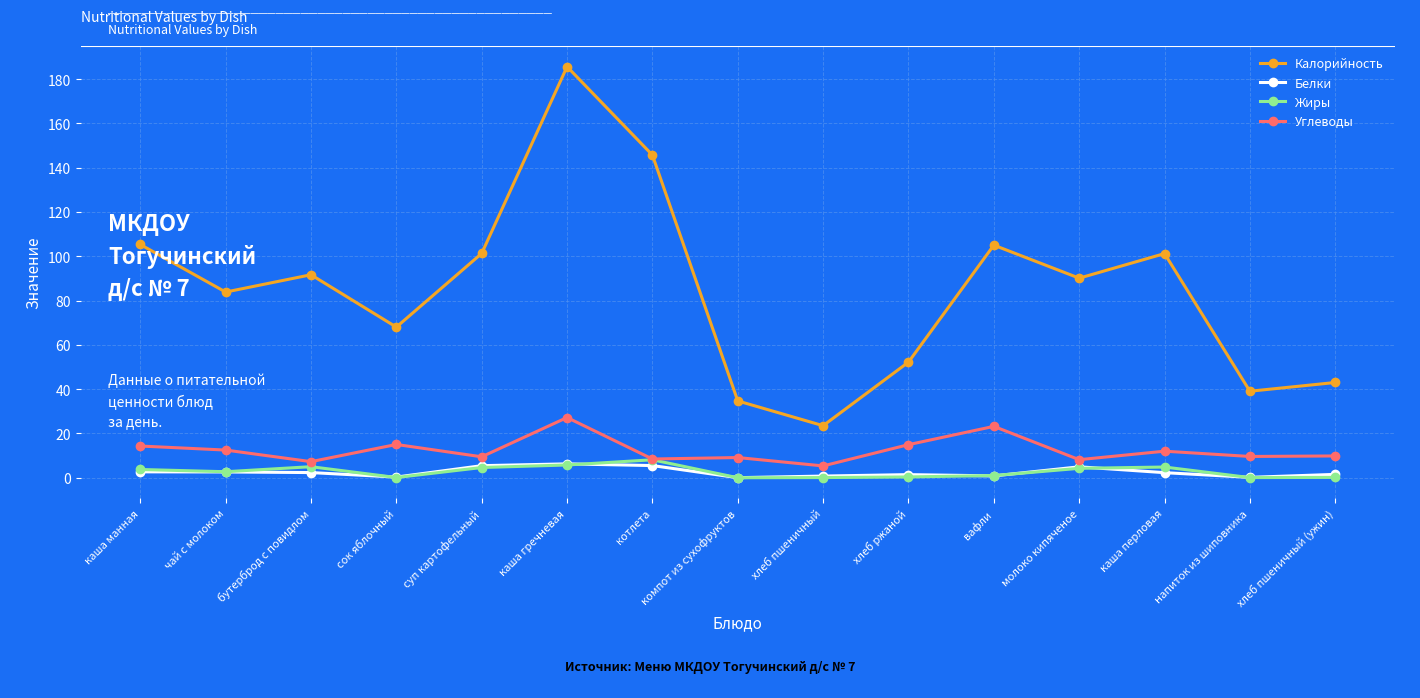

True or false: Калорийность has more than 2 interior local peaks.

True